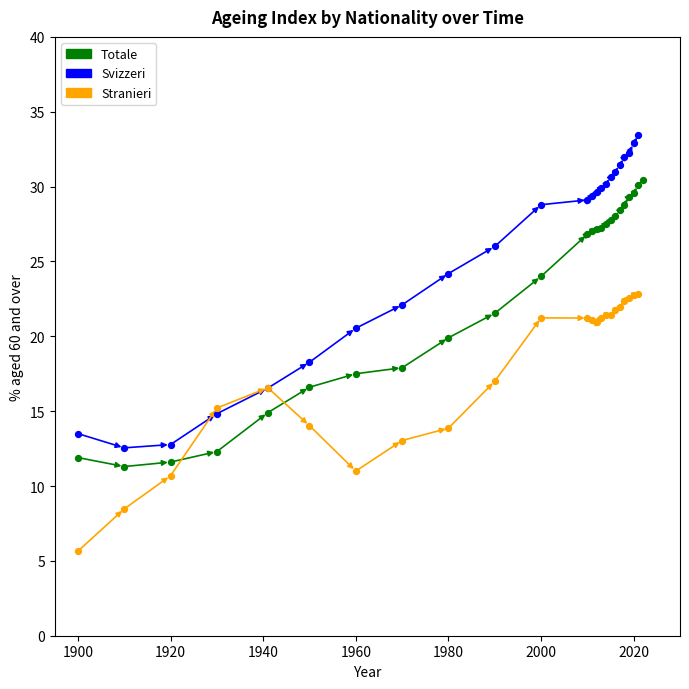

Which series has the largest Y range (max minus min)?

Svizzeri